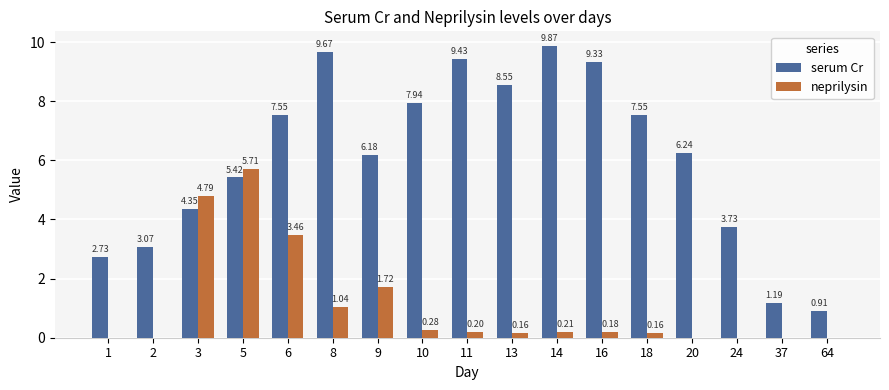

What is the sum of all neprilysin values?

17.9